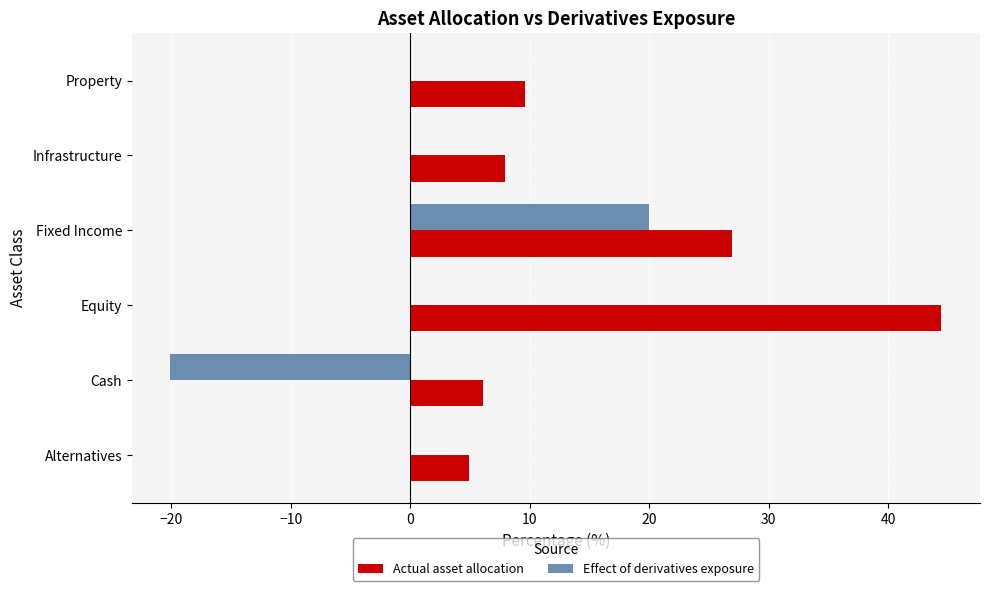

Is the value of Effect of derivatives exposure at Cash greater than the value of Actual asset allocation at Fixed Income?

No